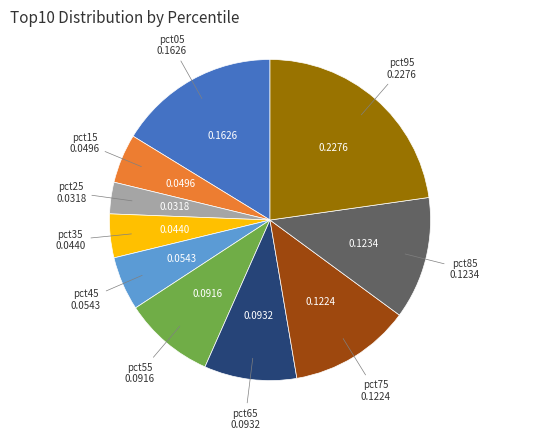

Combined, do pct15 and pct05 account for over 50%?

No